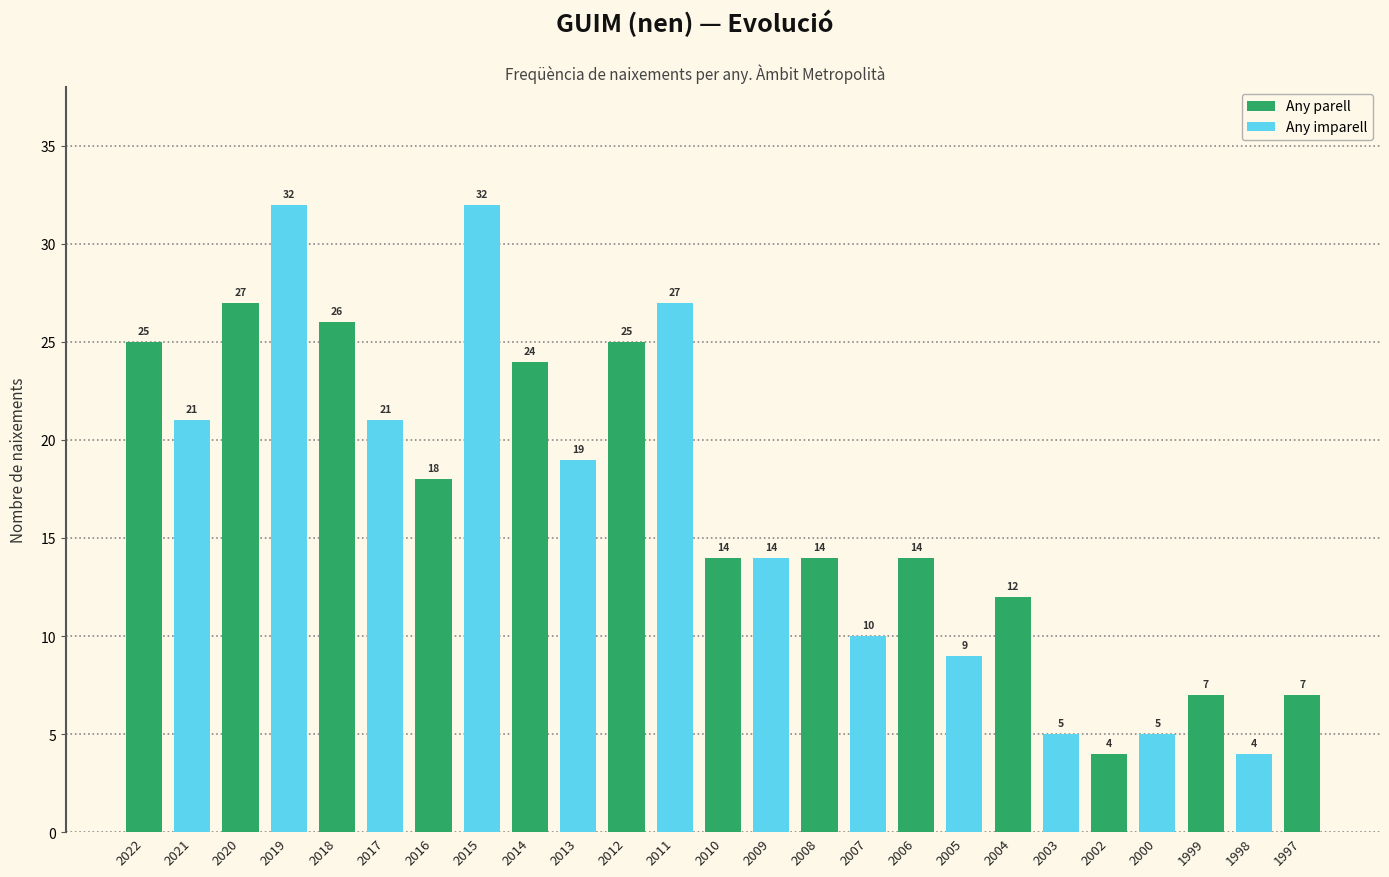

What is the sum of the values at 2022 and 2007?

35